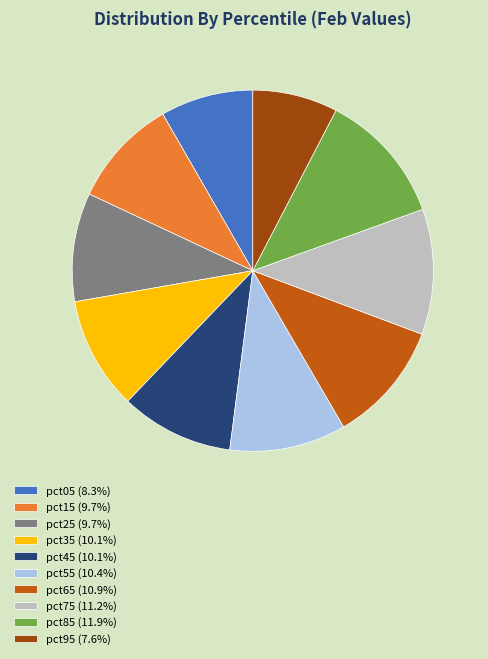

Does pct55 represent more than half of the total?

No